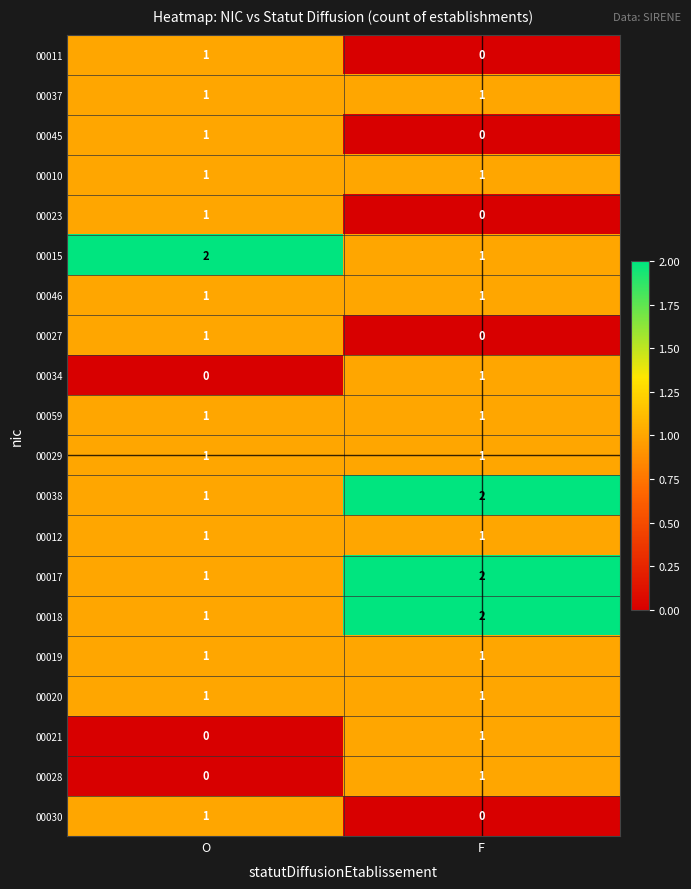

What is the total value across all series at F?

18